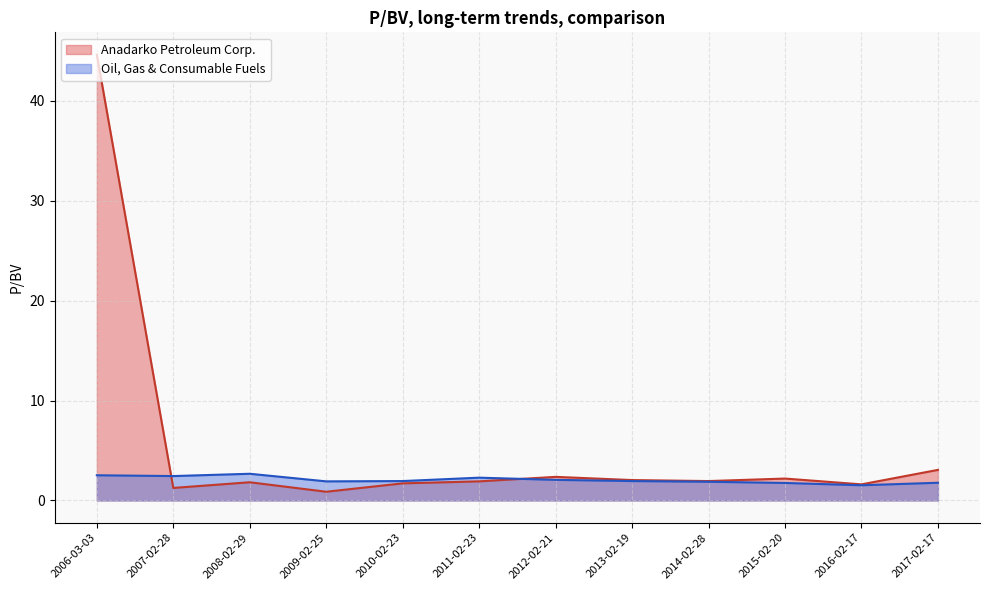

Is it true that Anadarko Petroleum Corp. equals 3.0 at 2013-02-19?

False